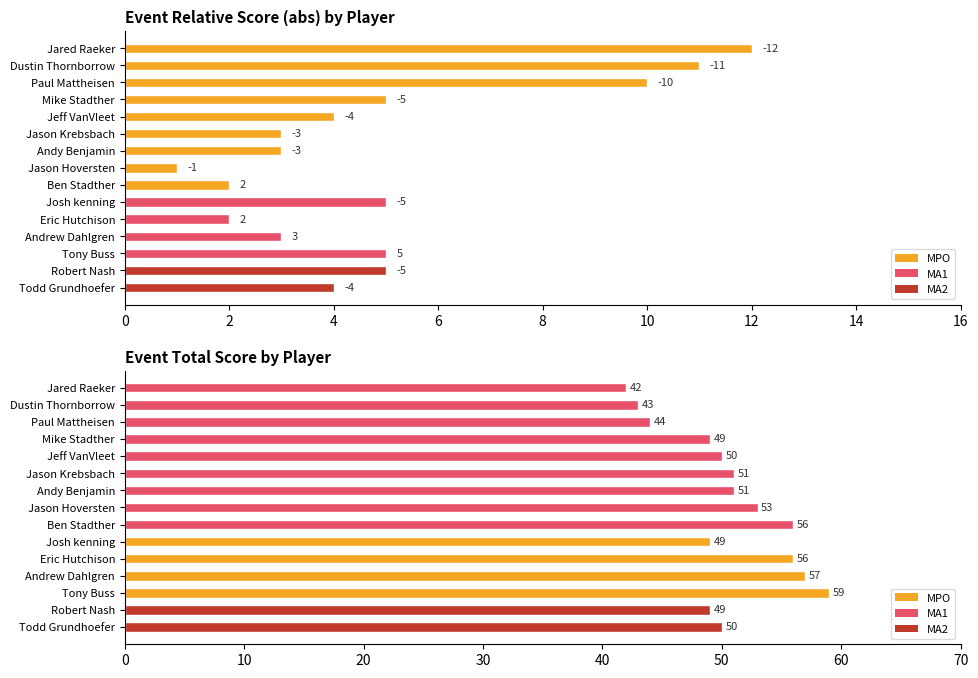

How many bars are there in total?

30